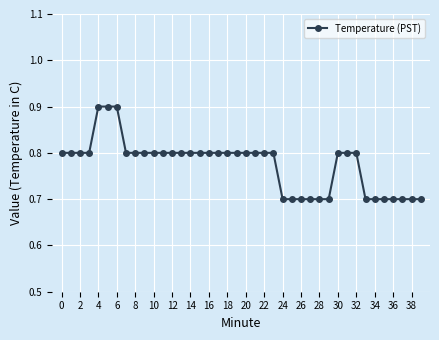

What is the sum of all values?

31.0